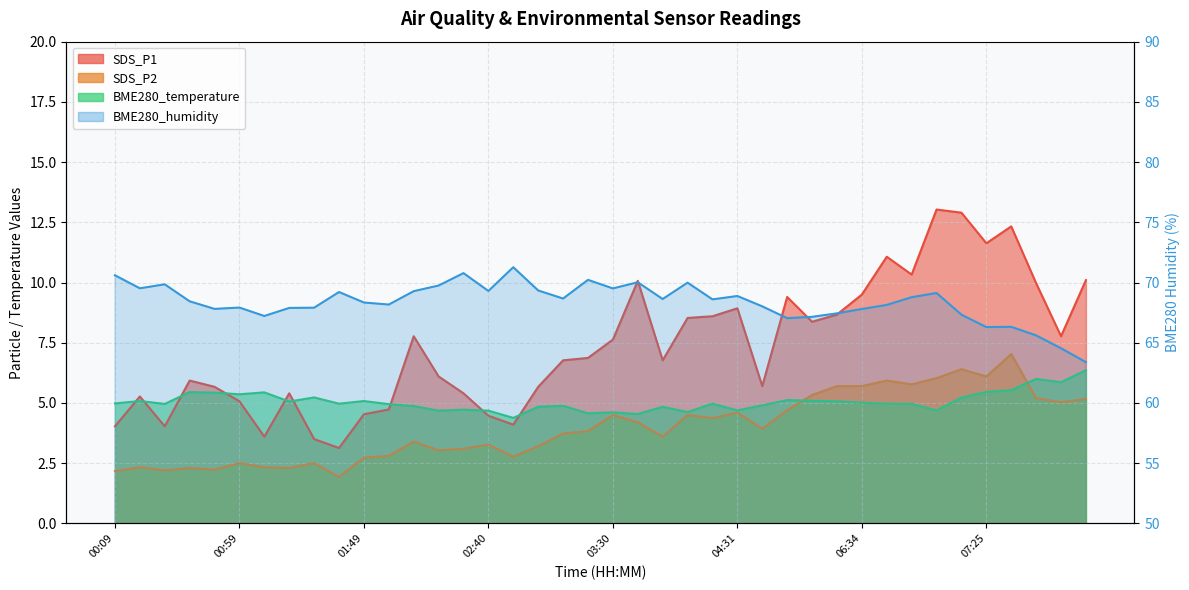

Which series has the largest range (max minus min)?

SDS_P1